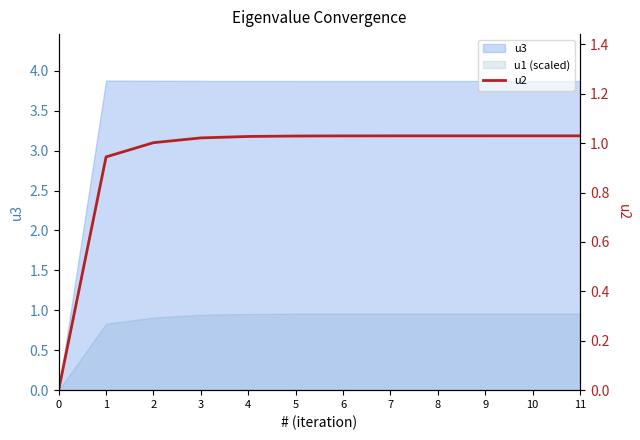

Is it true that the value at 1 is 0.4?

False